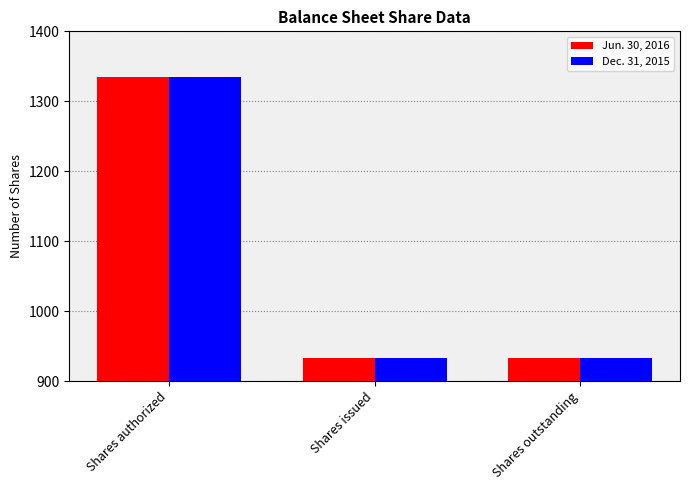

Reading left to right, transcribe all the data shown in this chart.

Jun. 30, 2016: Shares authorized=1335.0	Shares issued=933.1	Shares outstanding=933.1
Dec. 31, 2015: Shares authorized=1335.0	Shares issued=933.1	Shares outstanding=933.1